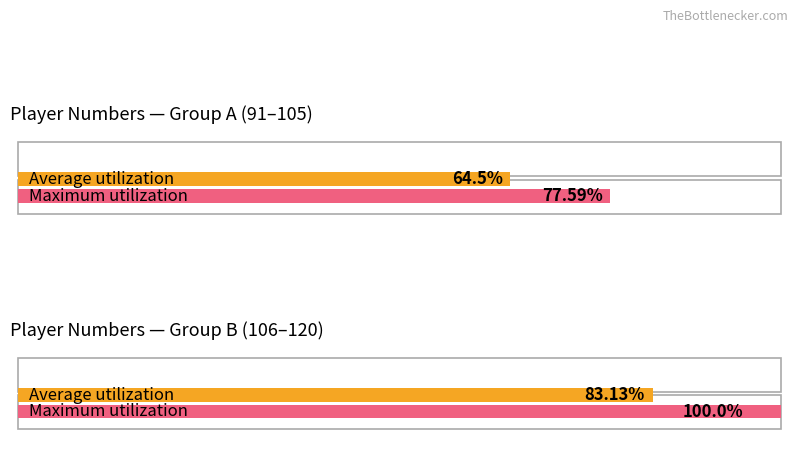

Which series changed the most between 104 and 105?

Average utilization